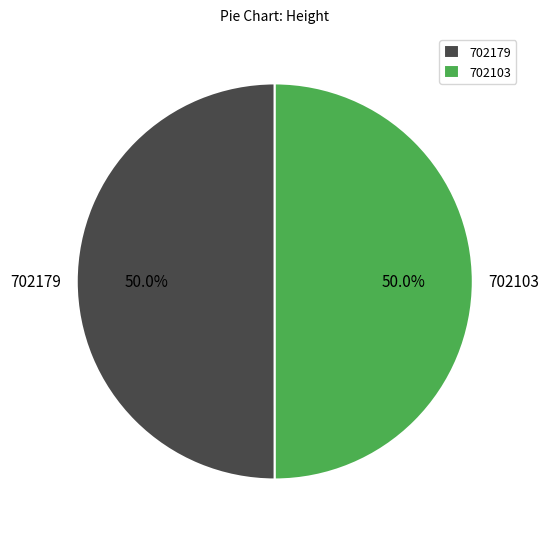

Combined, what portion of the pie is 702179 and 702103?

100.0%